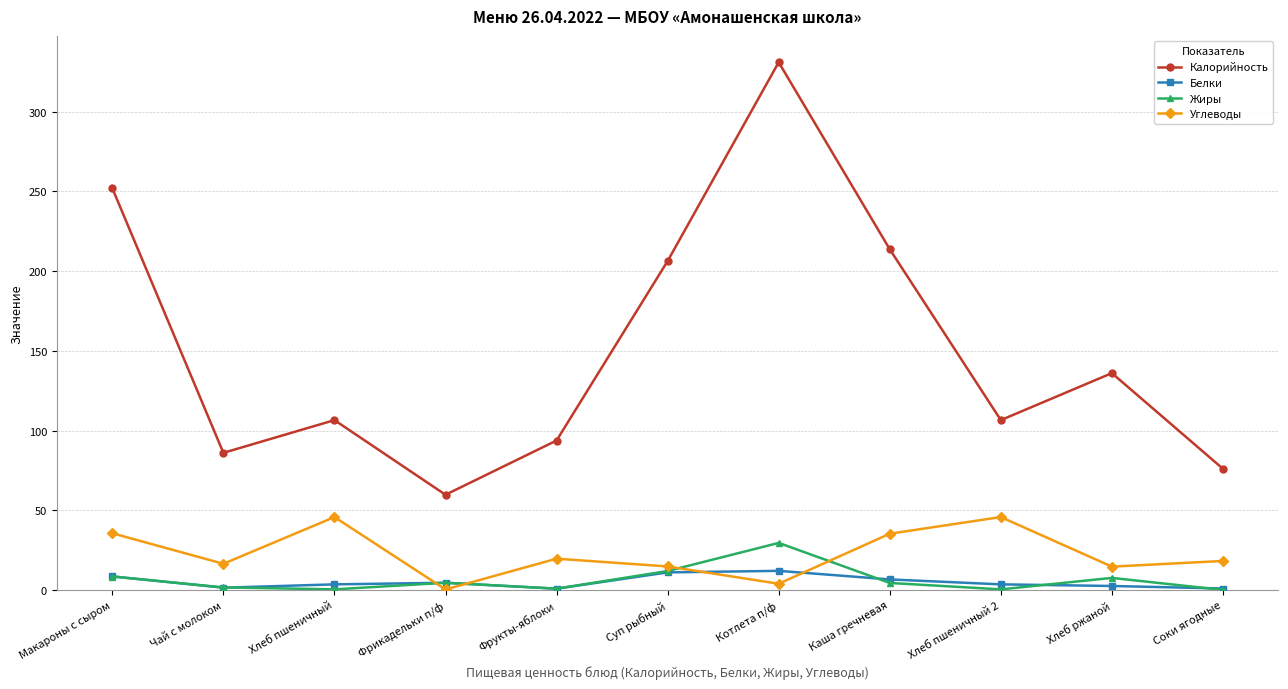

What is the difference between the second highest and second lowest values in the Белки series?

10.1